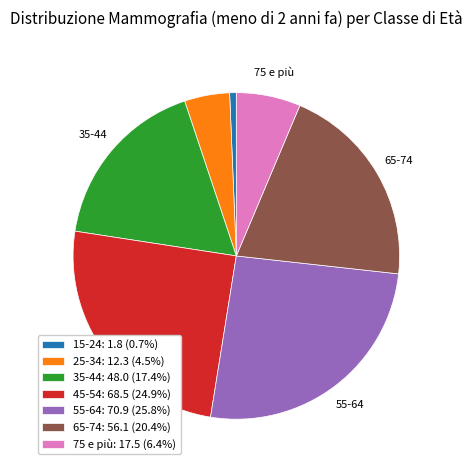

Rank the categories by value from lowest to highest.

15-24, 25-34, 75 e più, 35-44, 65-74, 45-54, 55-64